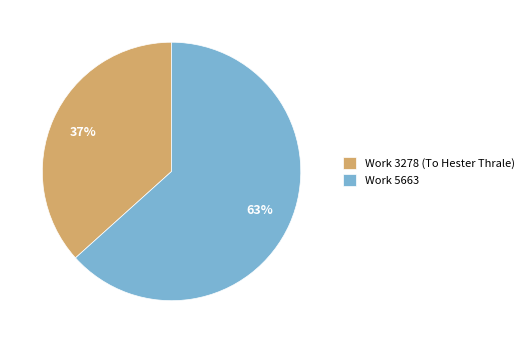

How many slices are in this pie chart?

2